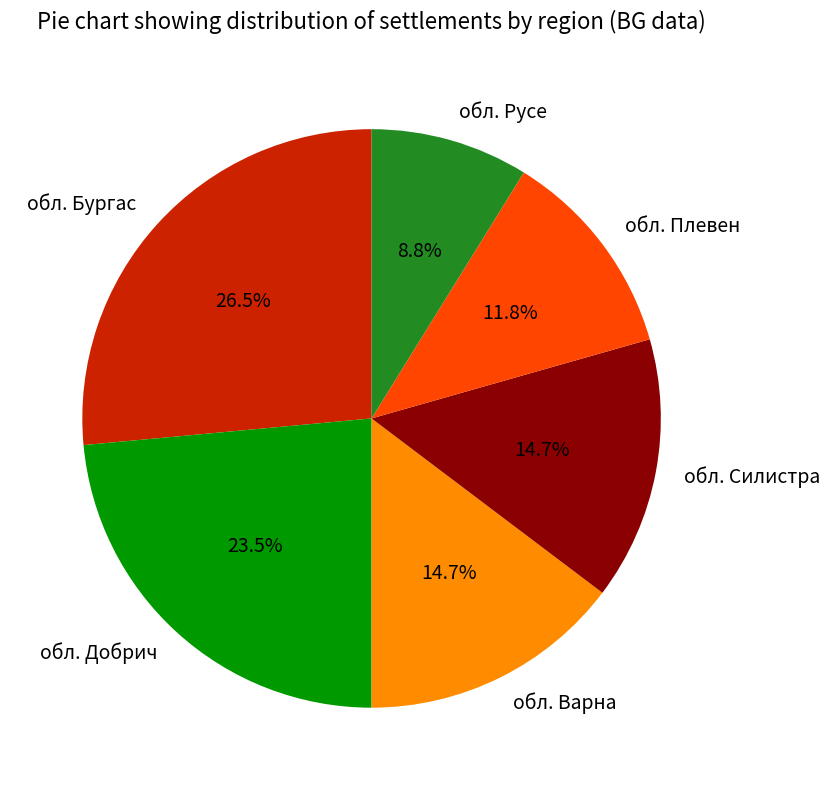

What is the smallest slice in the pie chart?

обл. Русе